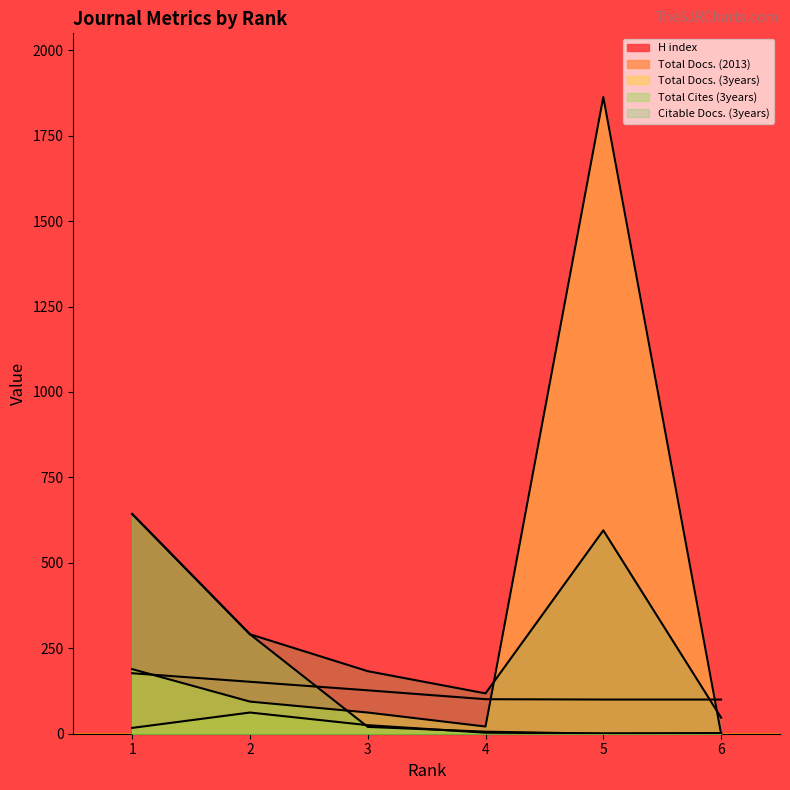

What is the spread (max minus min) of values at 1?

626